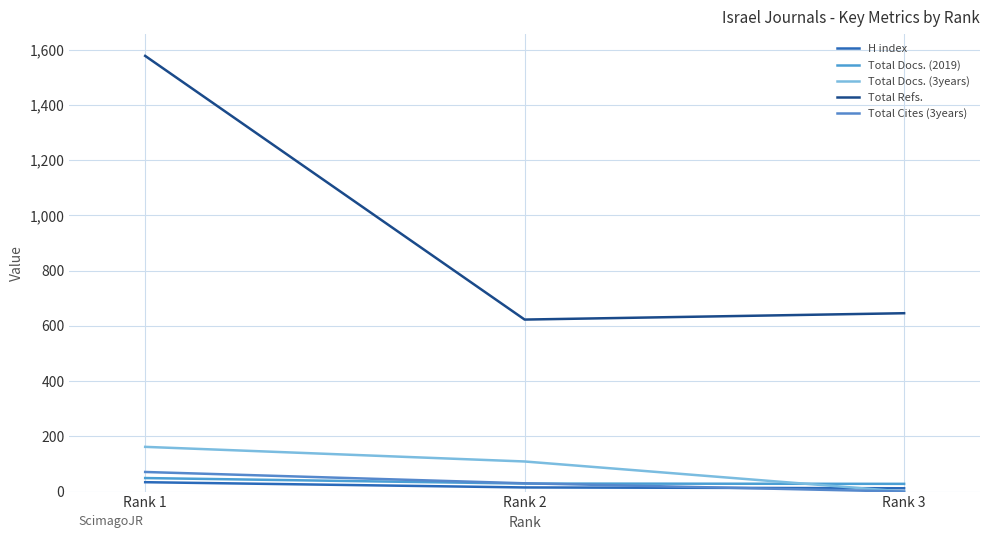

How many lines are shown in the chart?

5